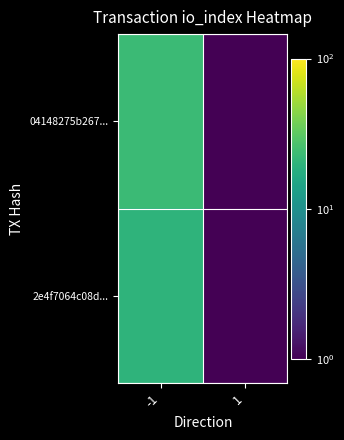

What is the total value across all series at 1?

1.0